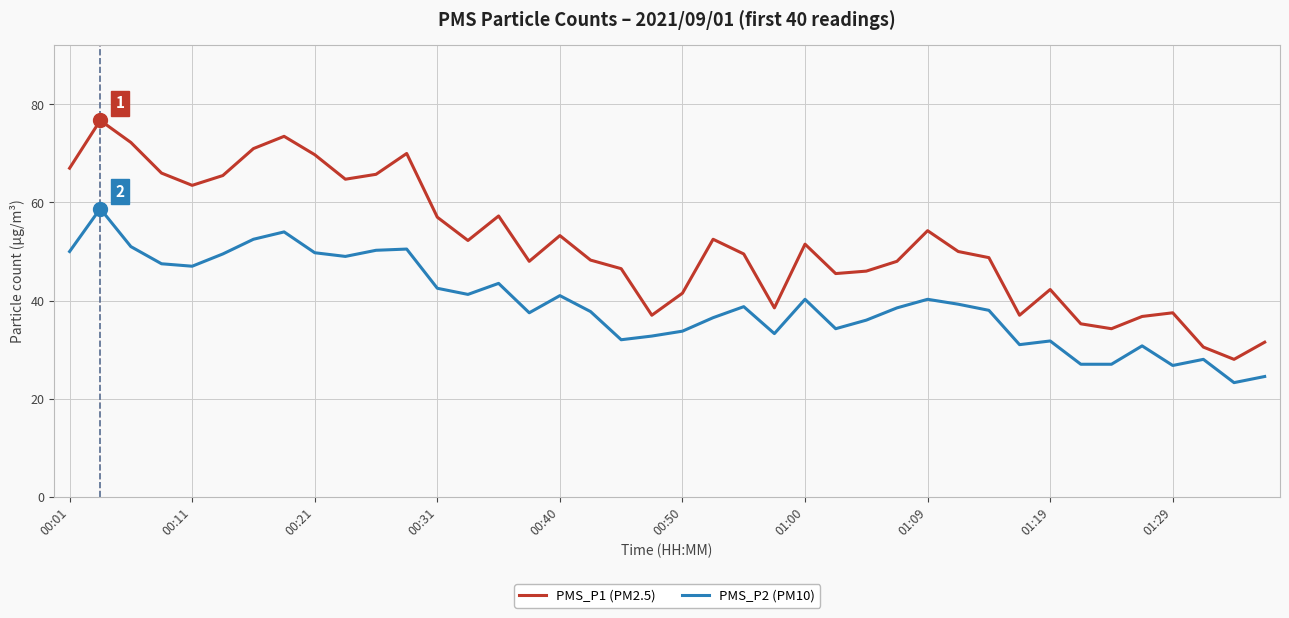

What is the maximum value shown in the chart?

76.8